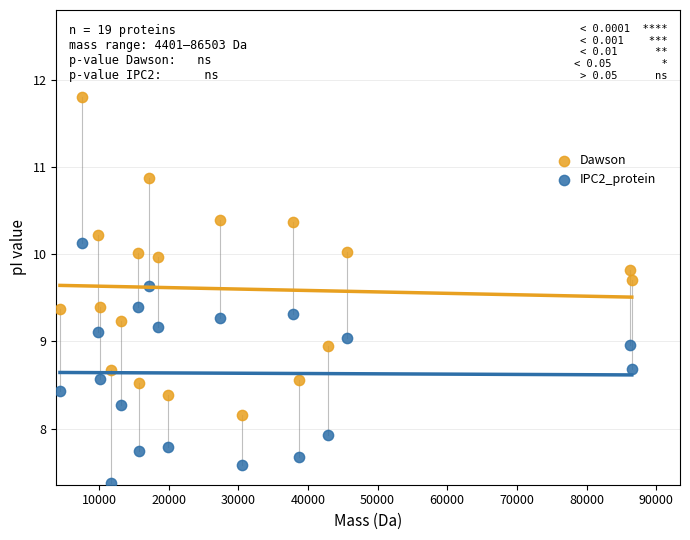

What are all the series names shown in the legend?

Dawson, IPC2_protein